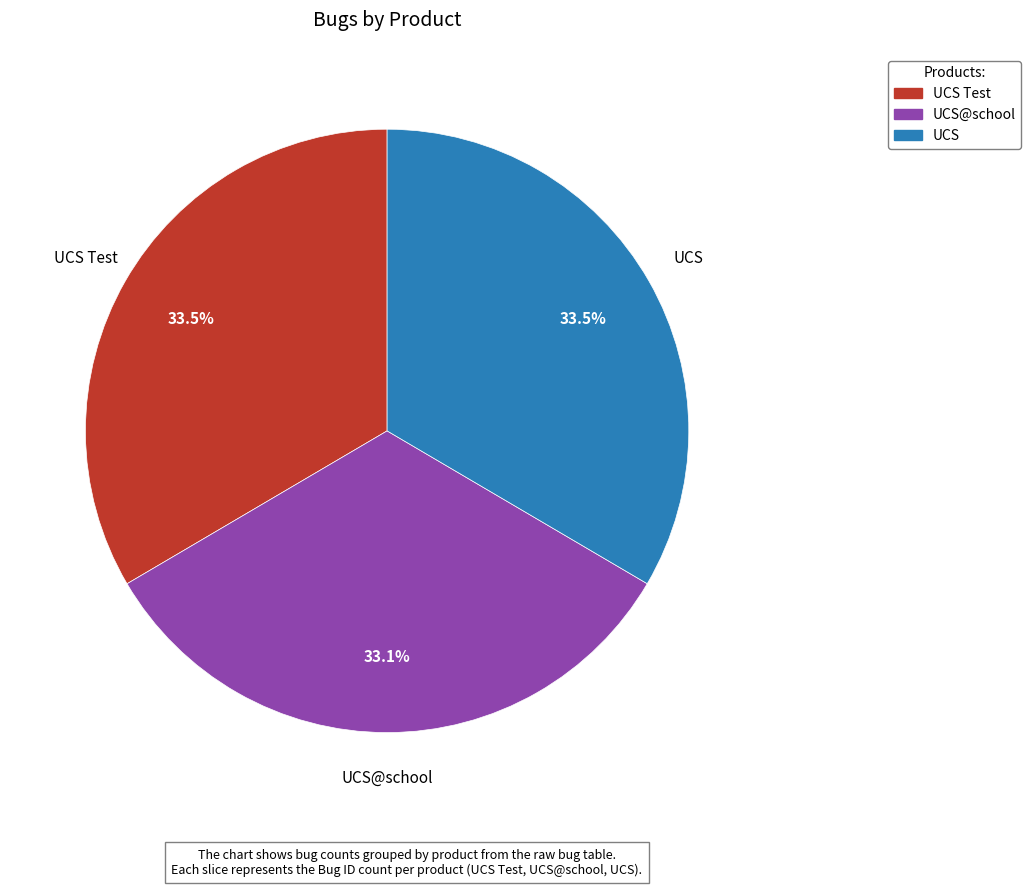

Is there a majority slice in this chart?

No